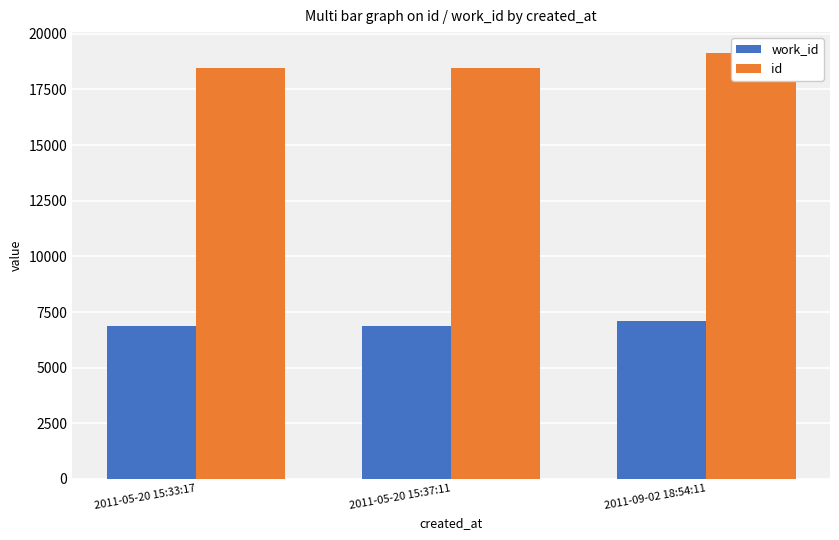

What is the maximum value shown in the chart?

19123